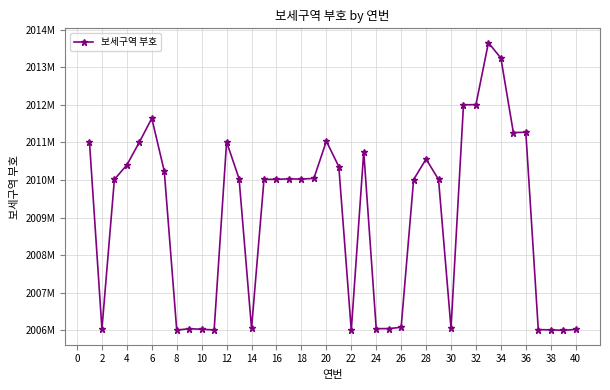

What is the sum of all values?

80362197